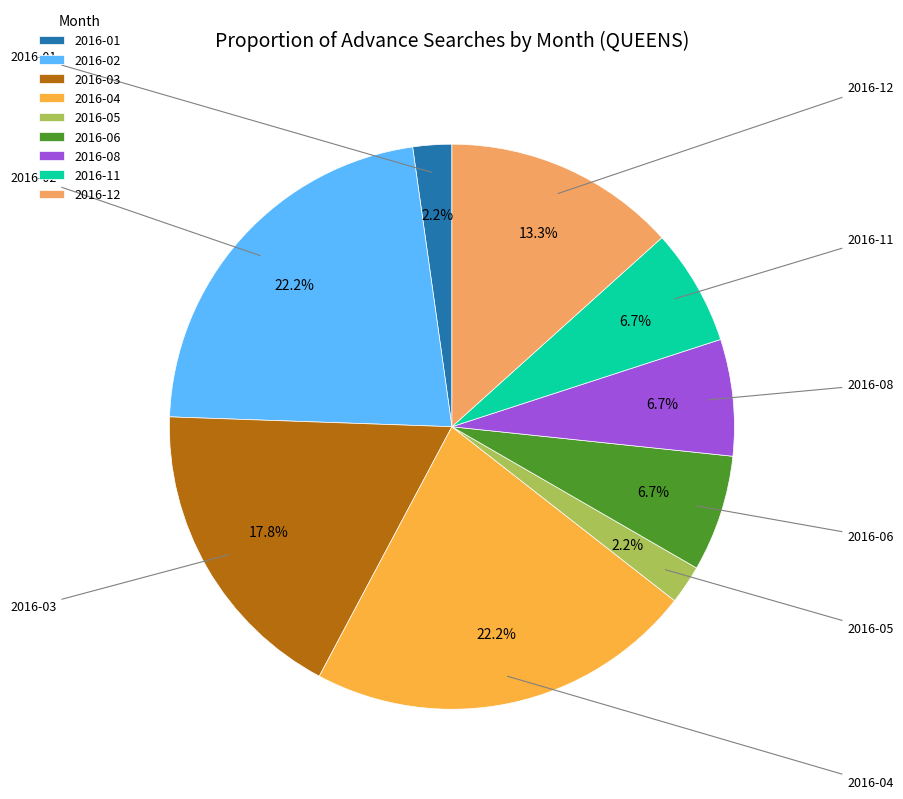

What portion of the pie excludes 2016-01?

97.8%